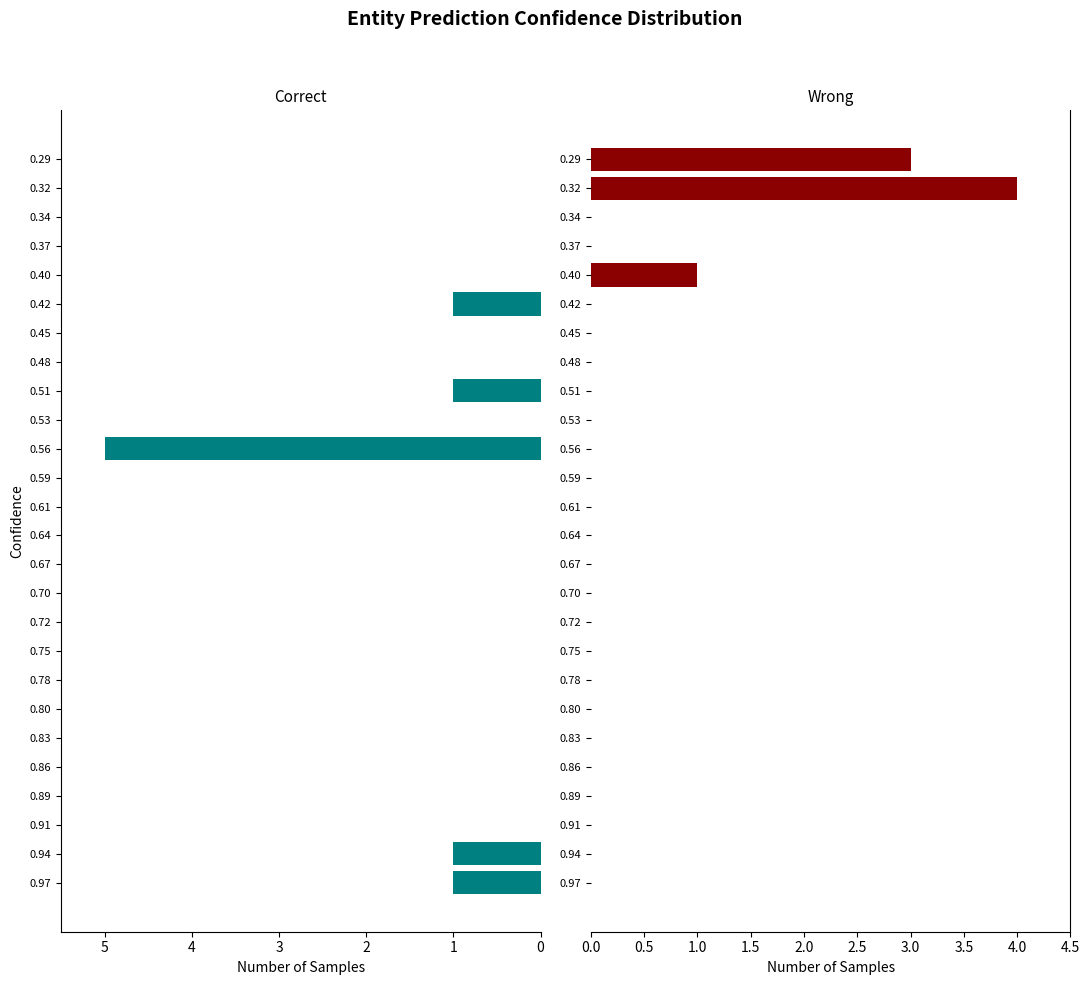

Rank the categories by Correct value from lowest to highest.

0.91, 0.89, 0.86, 0.83, 0.80, 0.78, 0.75, 0.72, 0.70, 0.67, 0.64, 0.61, 0.59, 0.53, 0.48, 0.45, 0.40, 0.37, 0.34, 0.32, 0.29, 0.97, 0.94, 0.51, 0.42, 0.56